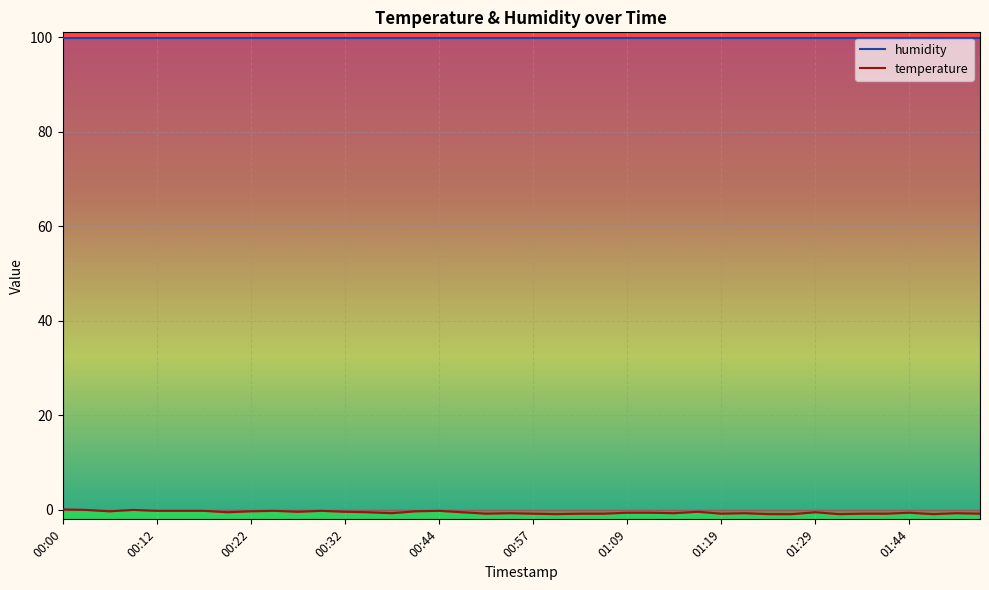

The value at 00:20 is -0.2. True or false?

False